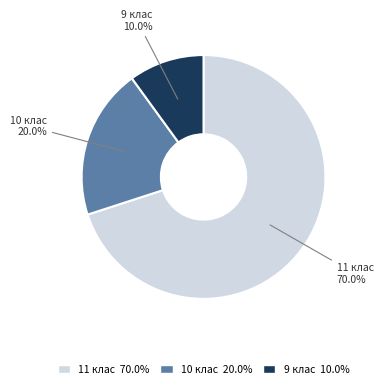

To the nearest percent, what portion does 9 клас represent?

10%